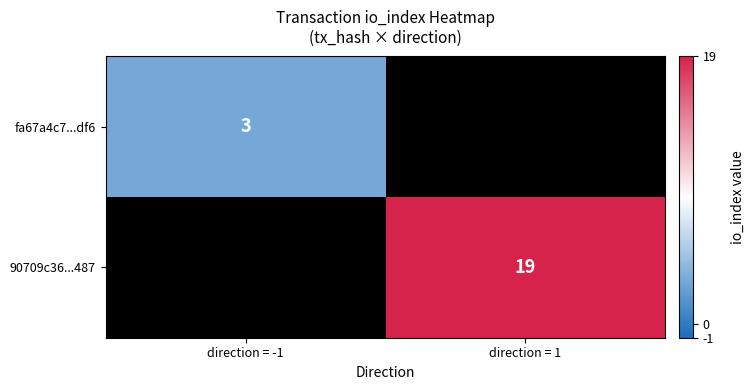

True or false: fa67a4c7...df6 has a value of 4 at direction = -1.

False